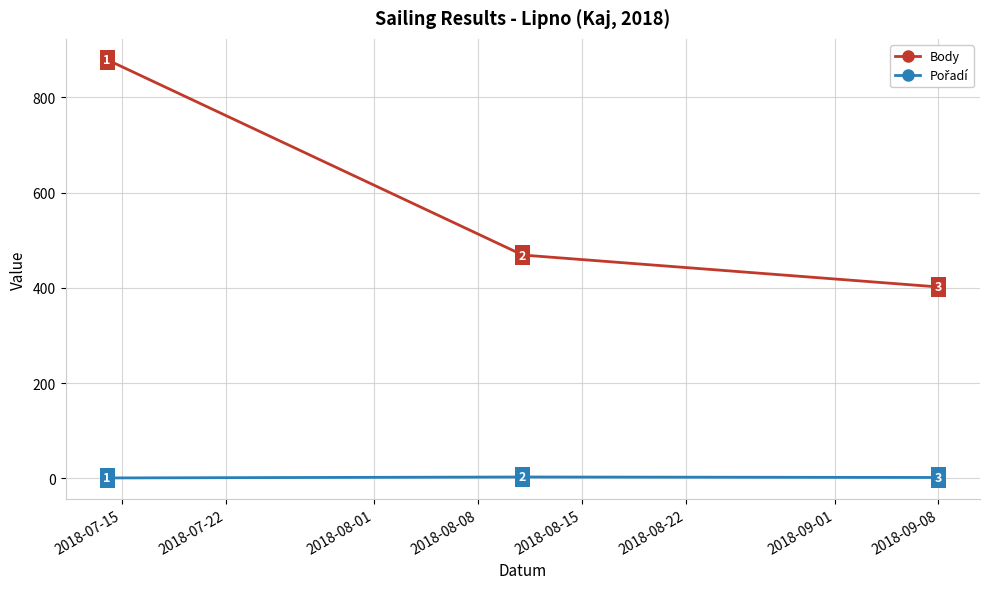

What is the maximum value for Body?

879